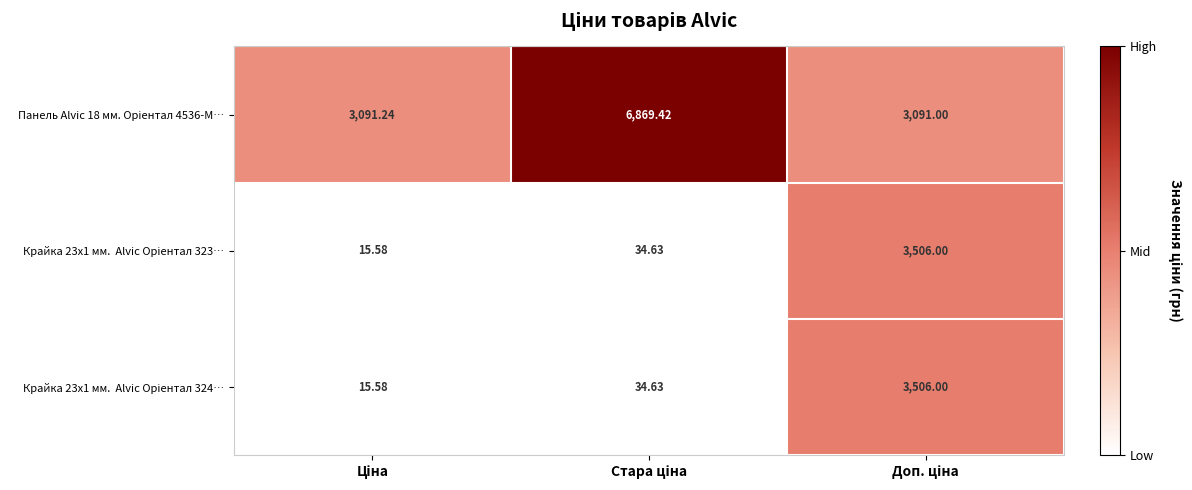

Between Ціна and Стара ціна, which is larger?

Стара ціна